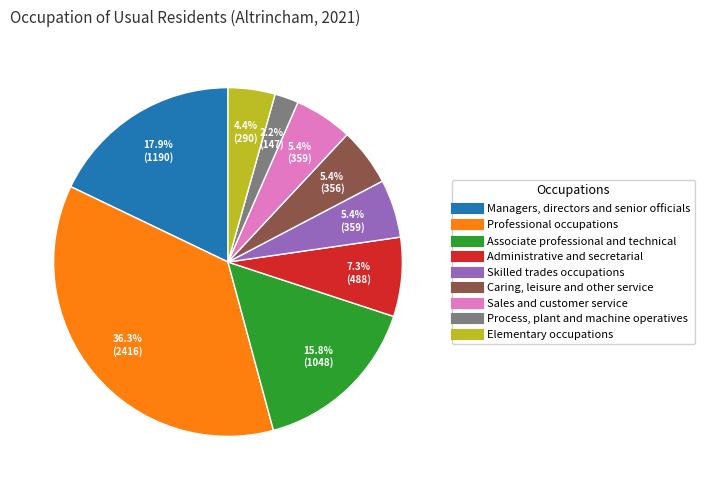

Approximately how many times larger is the value at Skilled trades occupations compared to Associate professional and technical?

0.3